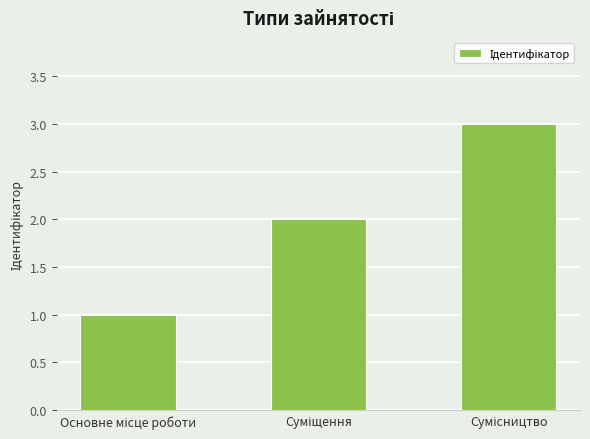

What is the sum of all values?

6